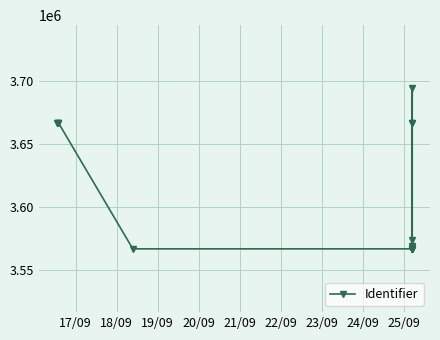

How many points are lower than both their immediate neighbors (excluding endpoints)?

5